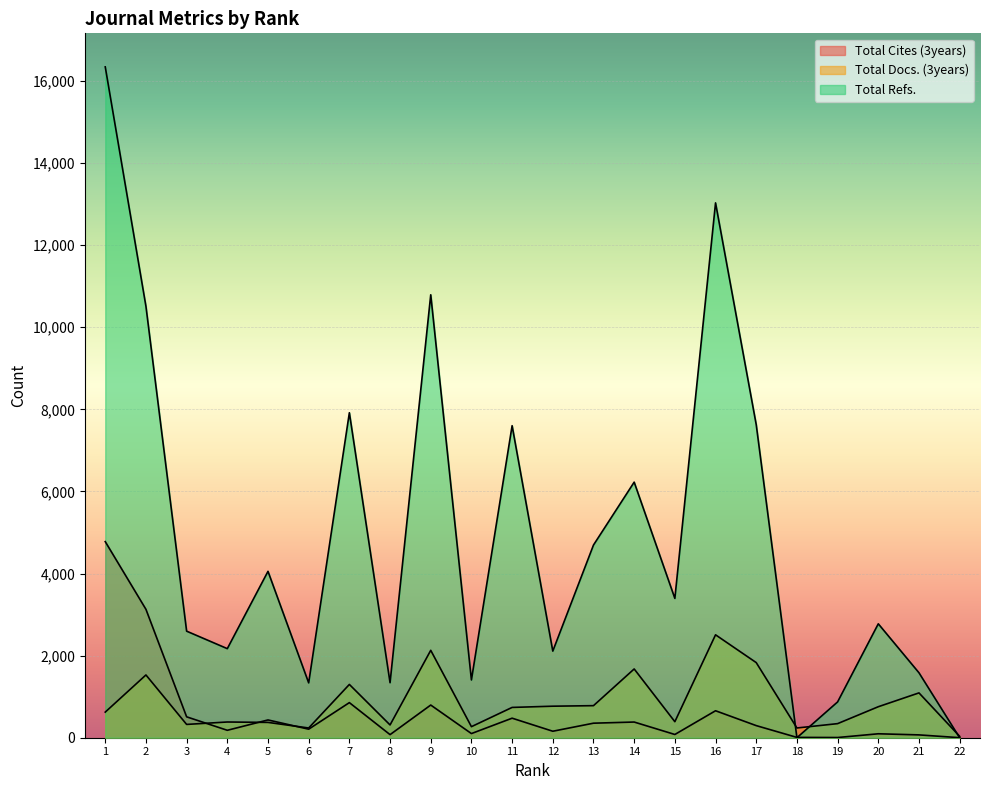

Reading right to left, what are all the values shown in this chart?

Total Cites (3years): 22=1	21=69	20=96	19=5	18=8	17=295	16=657	15=79	14=382	13=354	12=158	11=476	10=101	9=796	8=75	7=855	6=208	5=433	4=181	3=509	2=3128	1=4777
Total Docs. (3years): 22=34	21=1092	20=755	19=343	18=237	17=1830	16=2507	15=390	14=1675	13=781	12=768	11=738	10=269	9=2129	8=311	7=1298	6=237	5=373	4=383	3=324	2=1529	1=624
Total Refs.: 22=0	21=1582	20=2775	19=872	18=0	17=7626	16=13029	15=3394	14=6226	13=4694	12=2110	11=7601	10=1407	9=10790	8=1340	7=7917	6=1336	5=4053	4=2170	3=2596	2=10509	1=16342